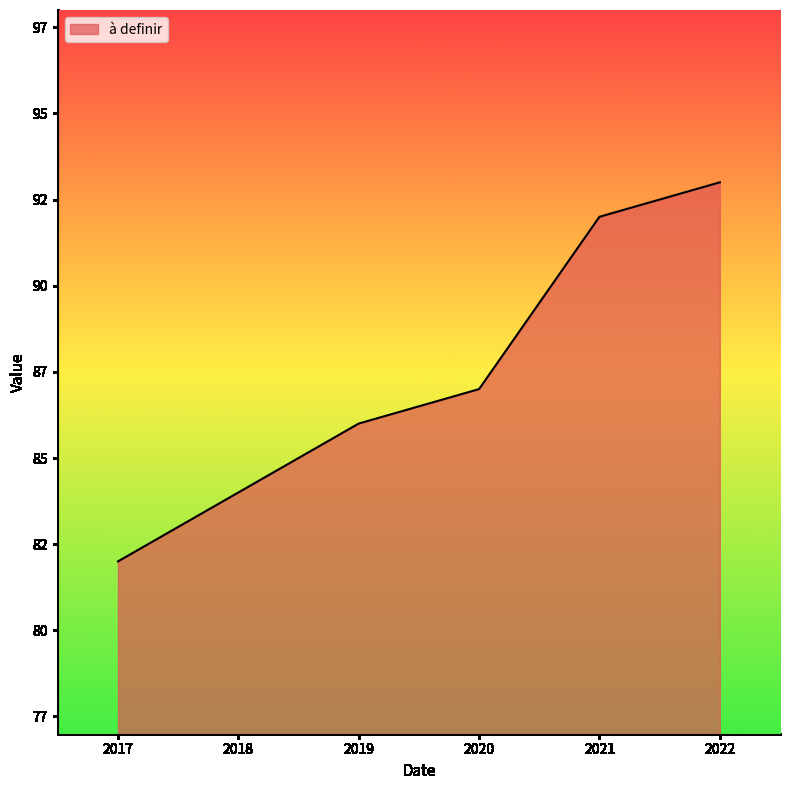

Reading right to left, list all the values displayed in this chart.

2022=93	2021=92	2020=87	2019=86	2018=84	2017=82